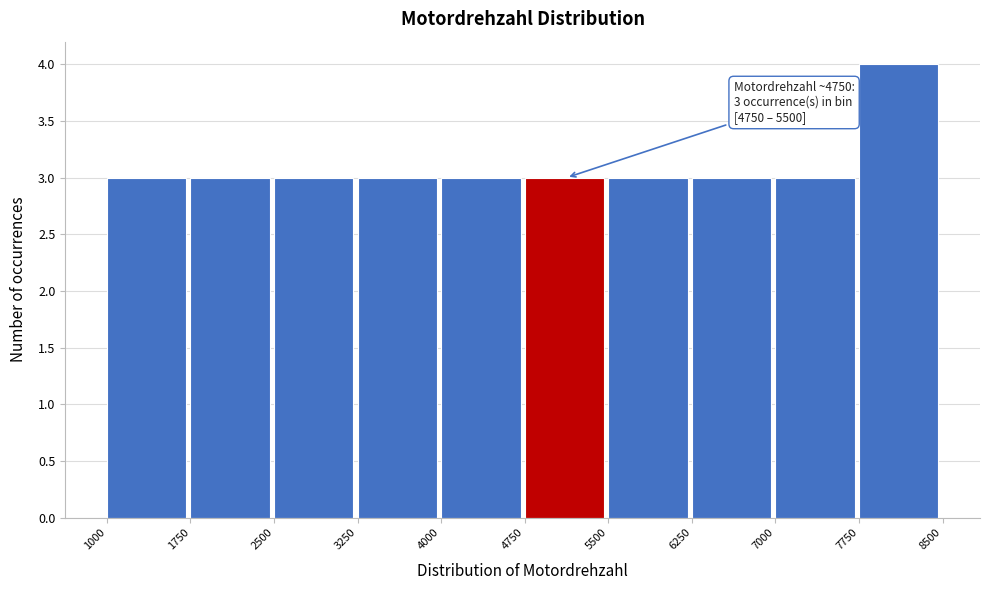

Over which range of the x-axis is the bar tallest?

7750 to 8500